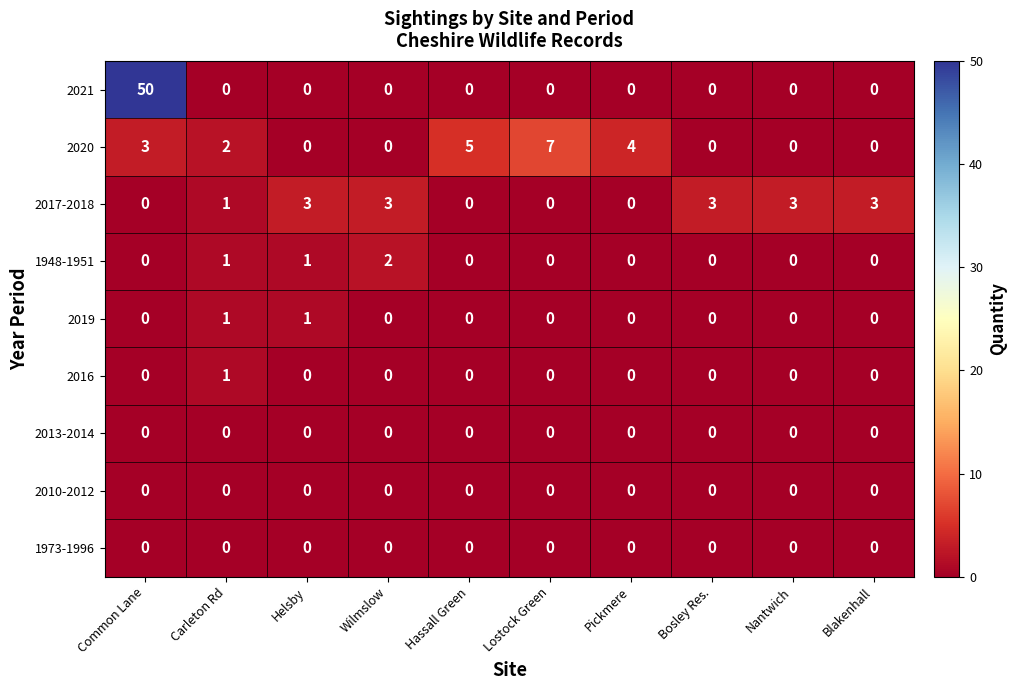

Which label corresponds to the largest value in the chart?

Common Lane